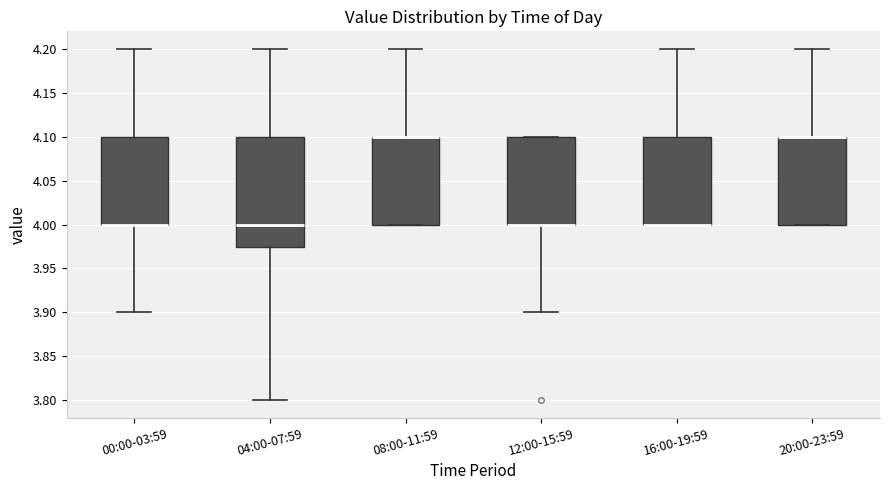

Where is the upper edge of the box for 20:00-23:59 on the y-axis? The values are not printed on the chart, so give them approximately, as read against the axis.

4.100